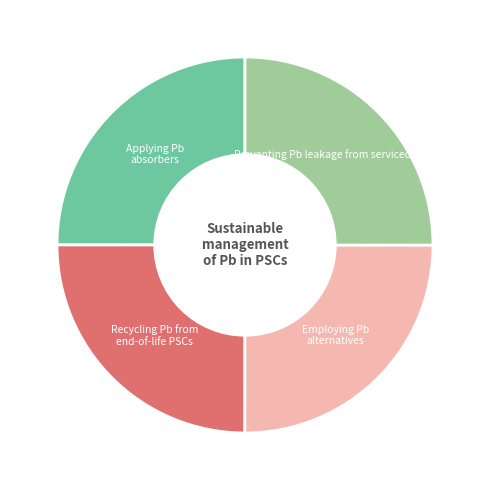

Is there a majority slice in this chart?

No